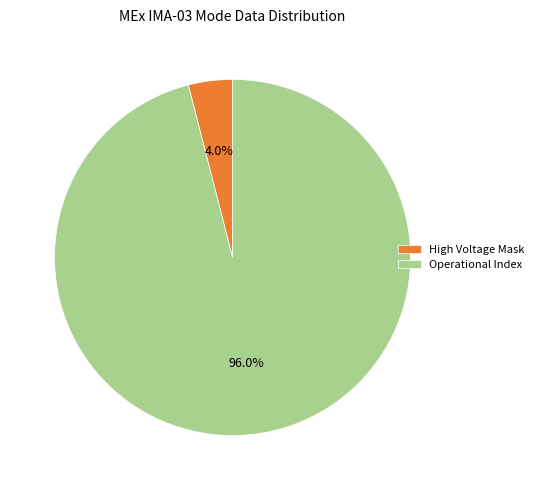

How many slices are in this pie chart?

2